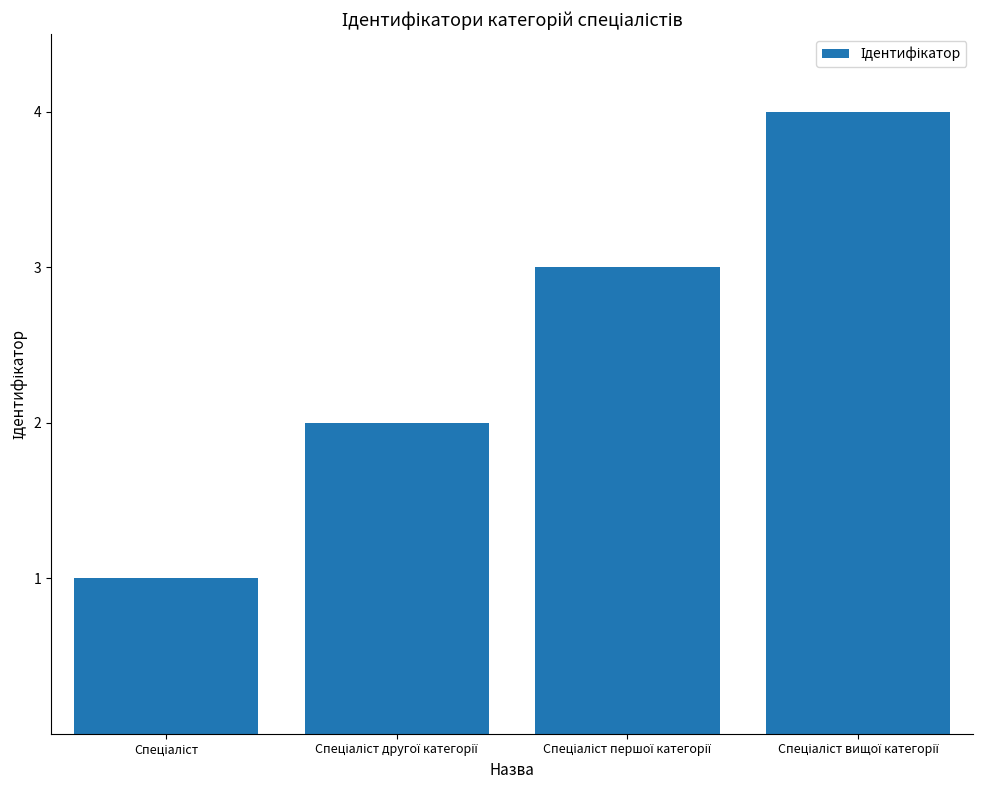

What is the sum of all values?

10